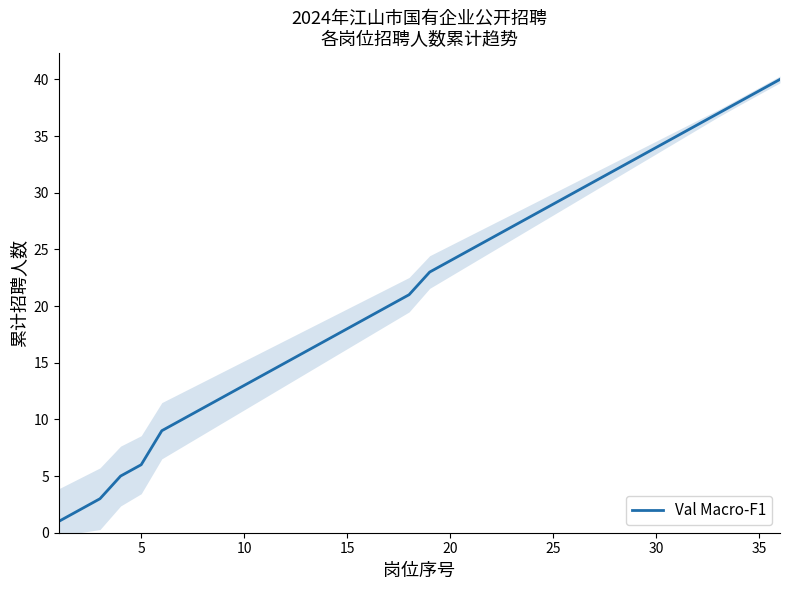

How many lines are shown in the chart?

1